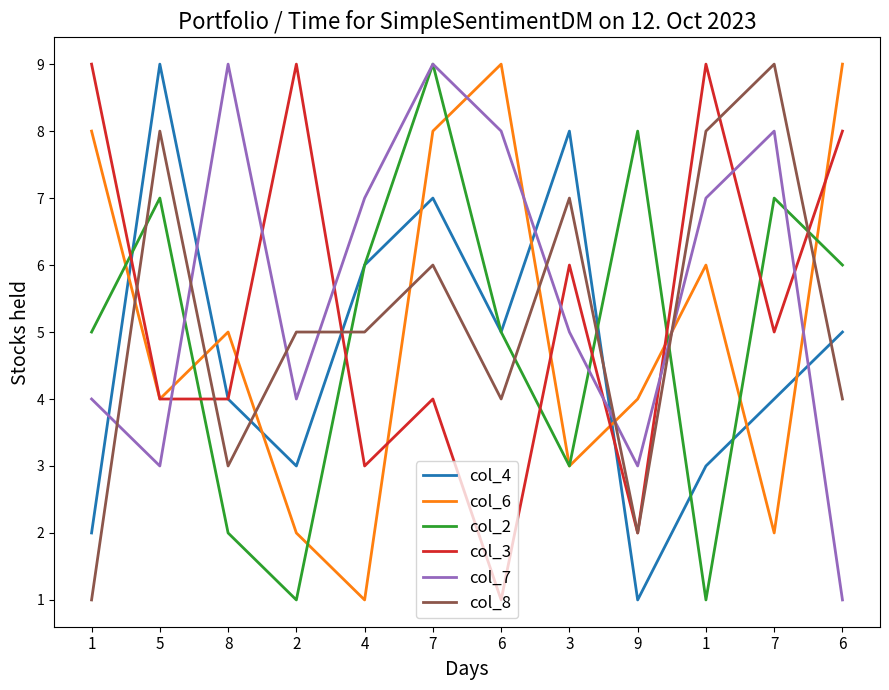

Between 6 and 1, which series saw the biggest shift?

col_3